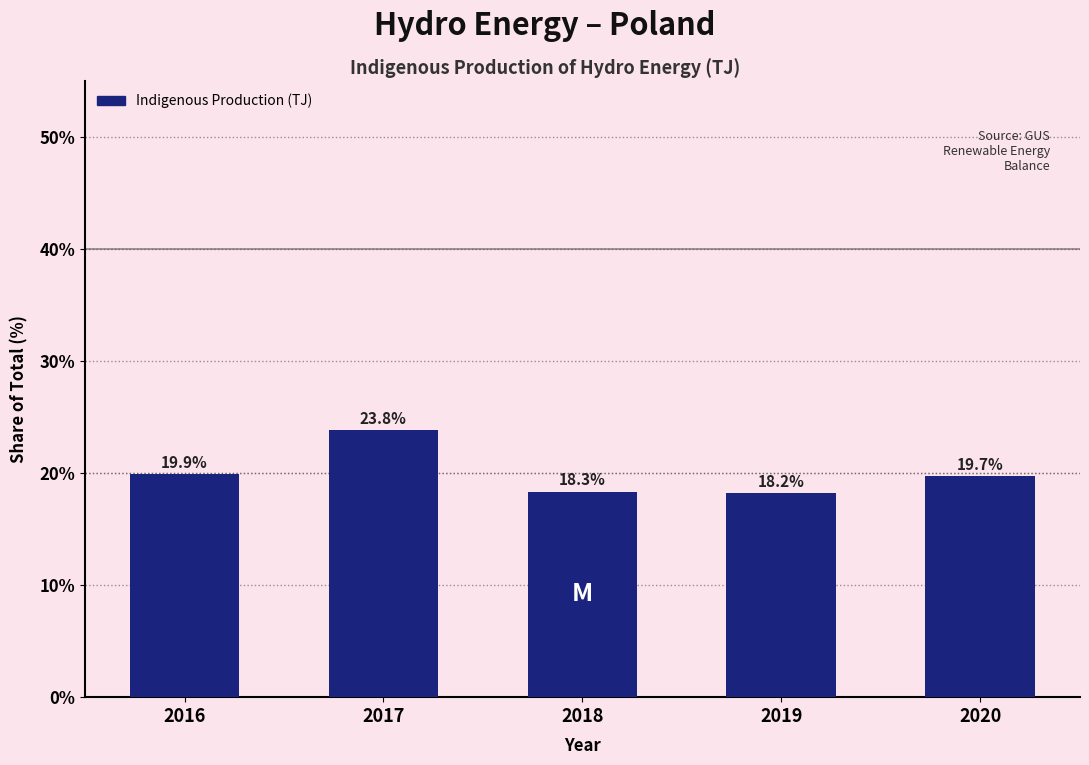

Reading right to left, list all the values displayed in this chart.

2020=19.7	2019=18.2	2018=18.3	2017=23.8	2016=19.9